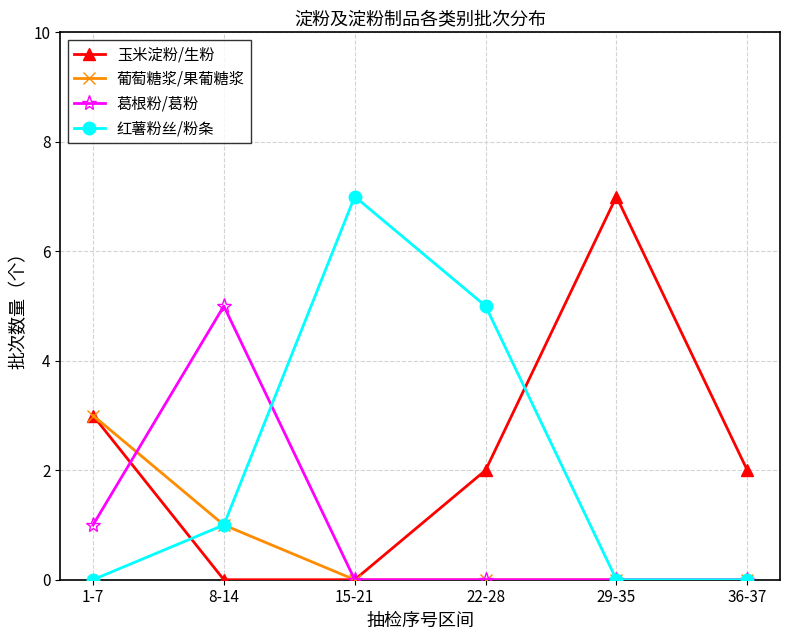

Does the chart have visible grid lines?

Yes